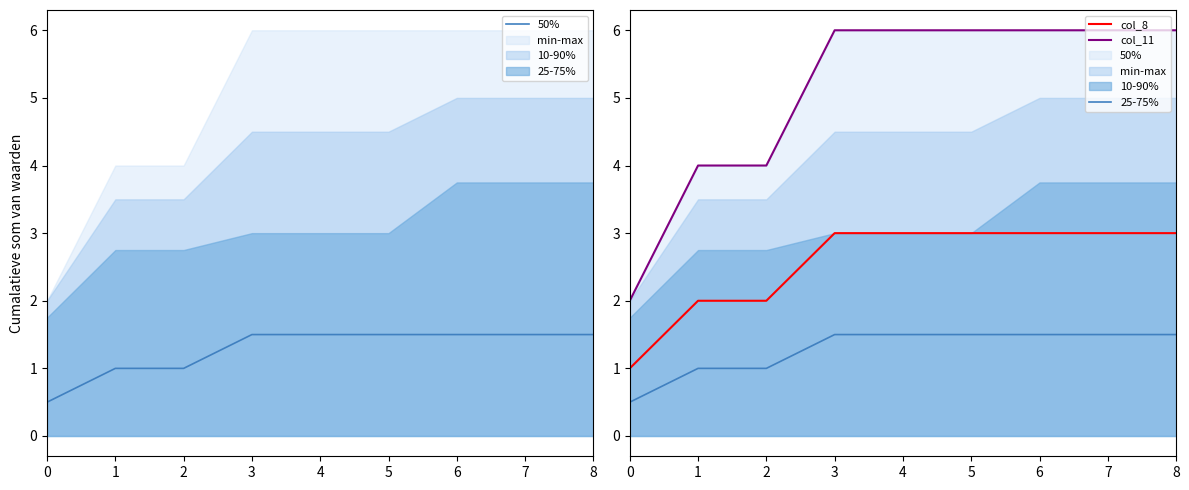

What is the spread (max minus min) of values at 5?

4.5